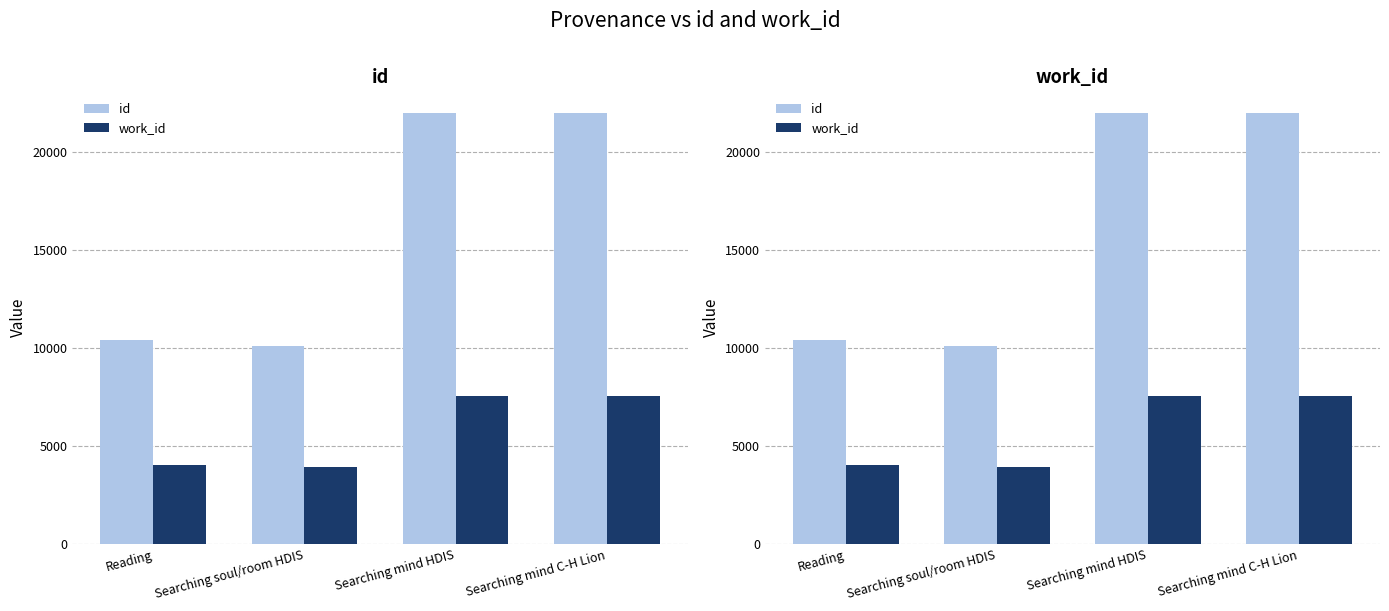

Where is id nearest to the value 16048?

Reading